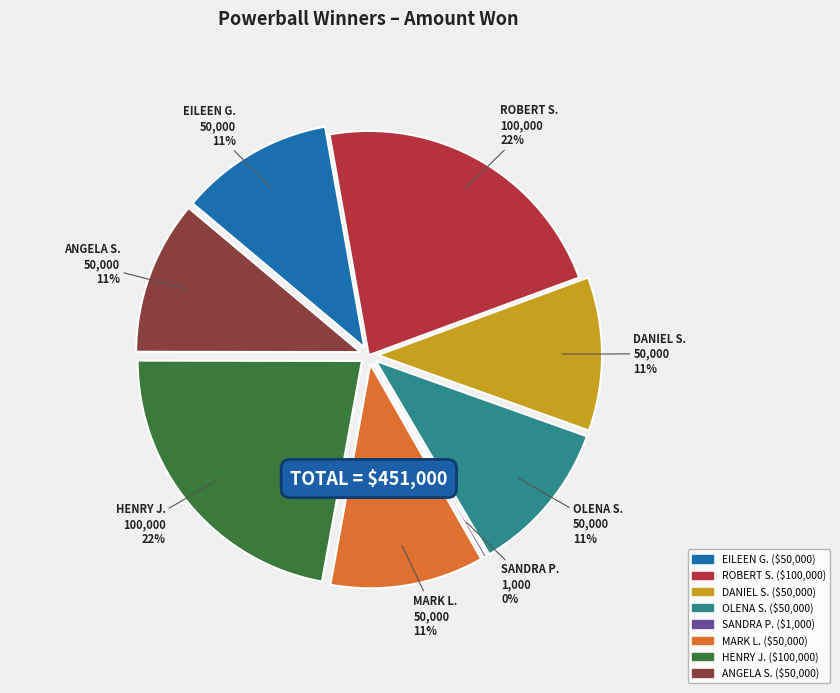

Approximately how many times larger is the value at EILEEN G. compared to ANGELA S.?

1.0